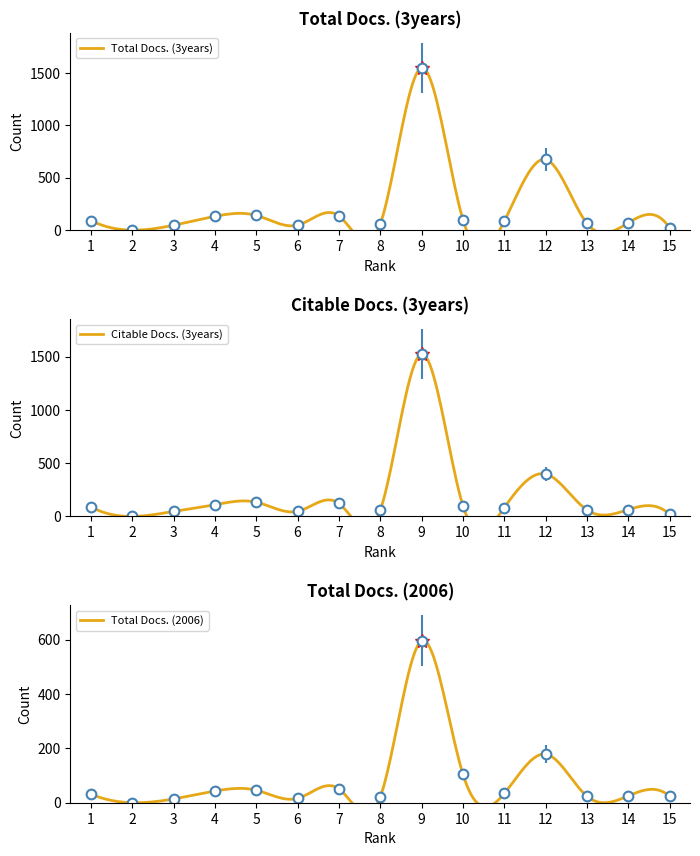

How many lines are shown in the chart?

3